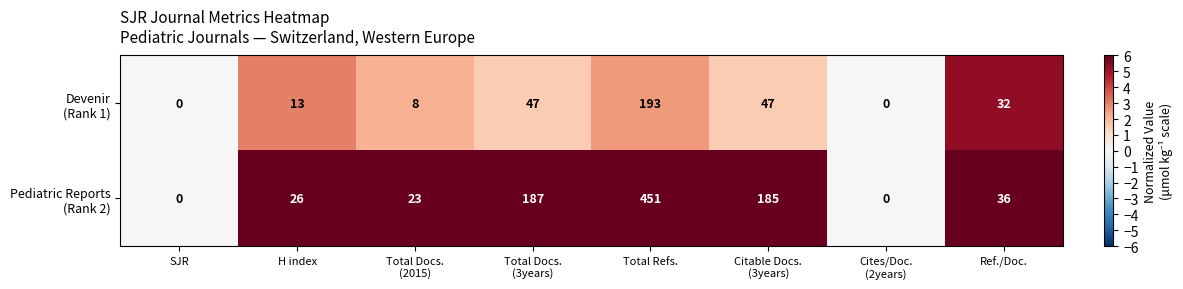

Count the number of data series in this chart.

2